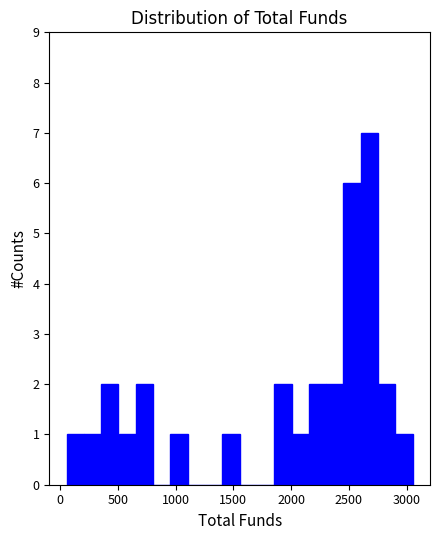

Read against the x-axis, roughly where is the centre of the tallest bar?

2700